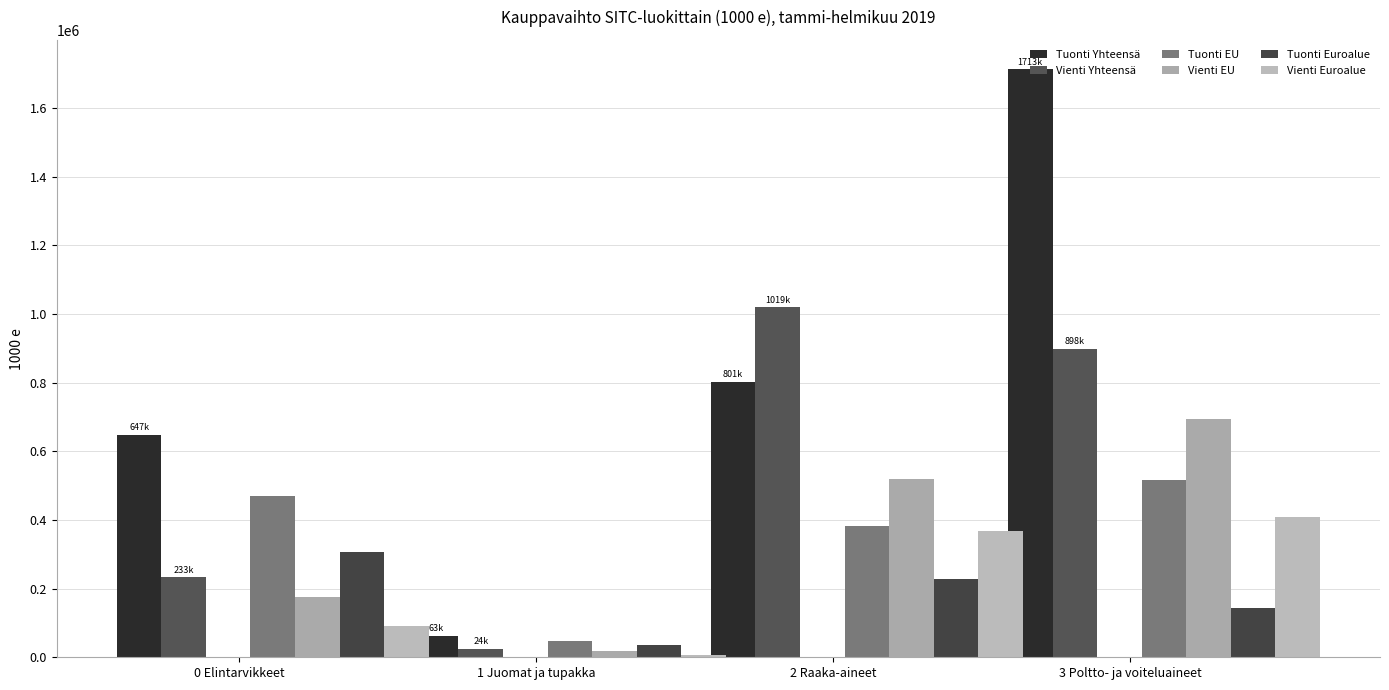

Reading left to right, transcribe all the data shown in this chart.

Tuonti Yhteensä: 647138	63295	801693	1713473
Vienti Yhteensä: 233083	24230	1019819	898732
Tuonti EU: 470996	47694	382378	516600
Vienti EU: 174478	18173	519718	693082
Tuonti Euroalue: 306642	36198	227497	144590
Vienti Euroalue: 91378	7448	368686	409687